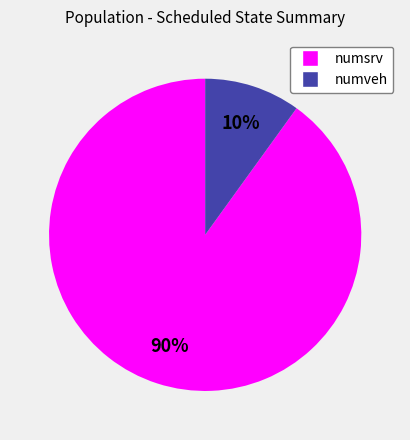

To the nearest percent, what is the difference between the largest and smallest slice percentages?

80%